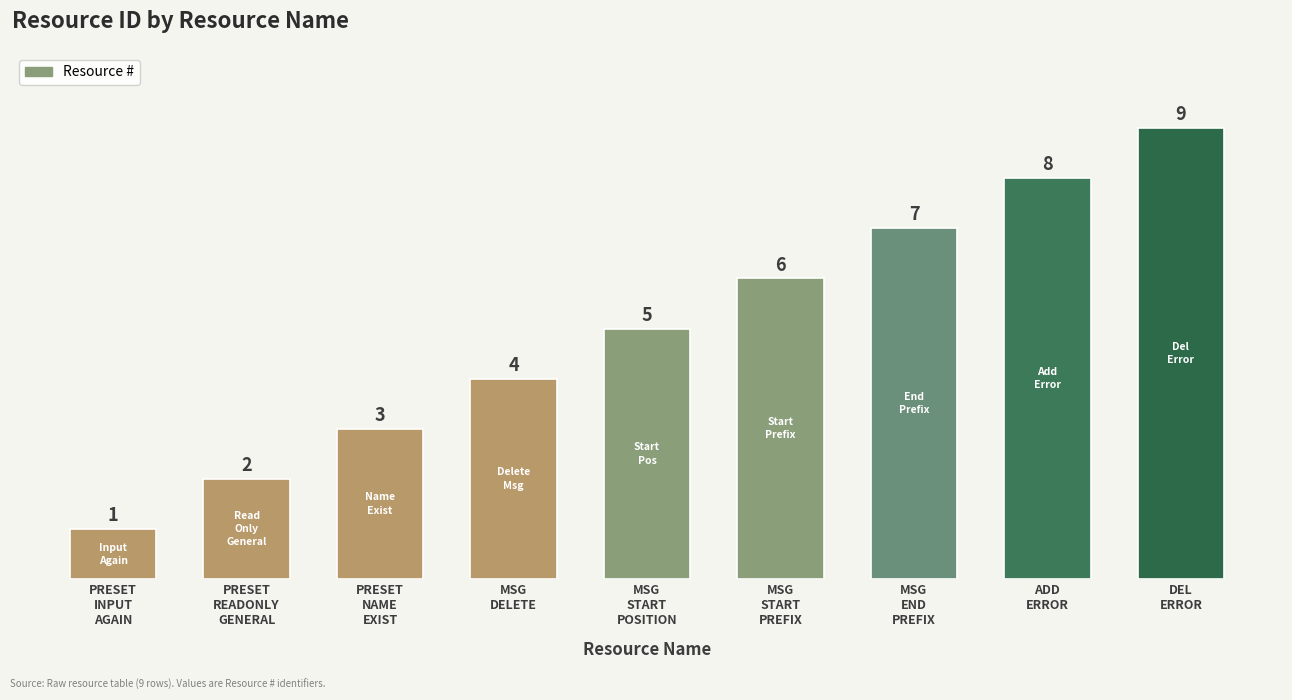

Reading left to right, what are all the values shown in this chart?

PRESET
INPUT
AGAIN=1	PRESET
READONLY
GENERAL=2	PRESET
NAME
EXIST=3	MSG
DELETE=4	MSG
START
POSITION=5	MSG
START
PREFIX=6	MSG
END
PREFIX=7	ADD
ERROR=8	DEL
ERROR=9